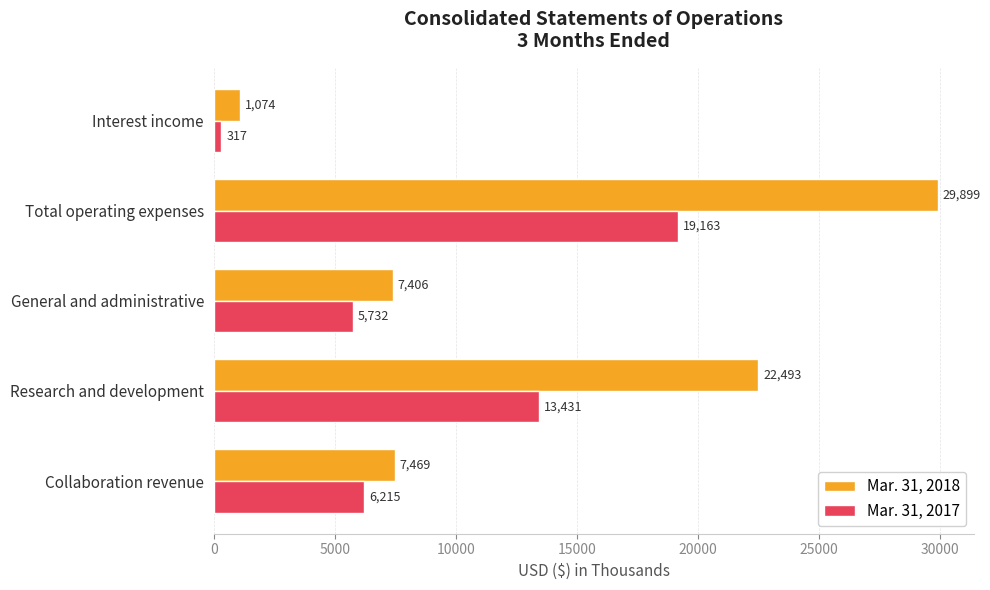

What is the total value across all series at General and administrative?

13138